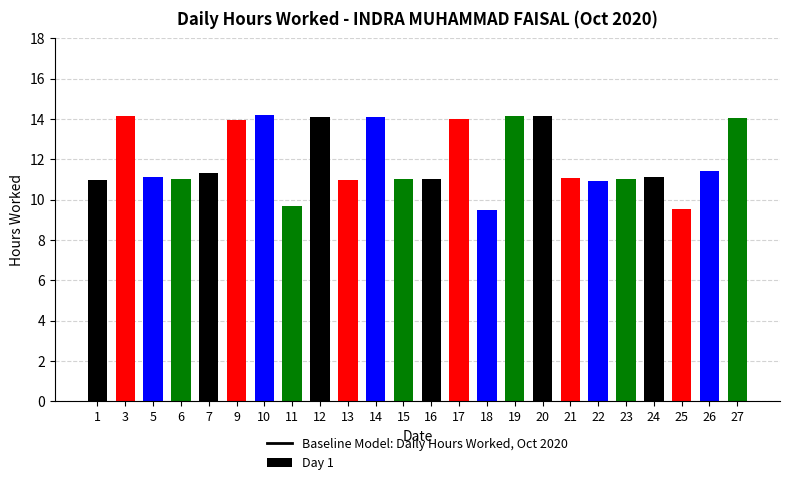

How many data points does each series have?

24